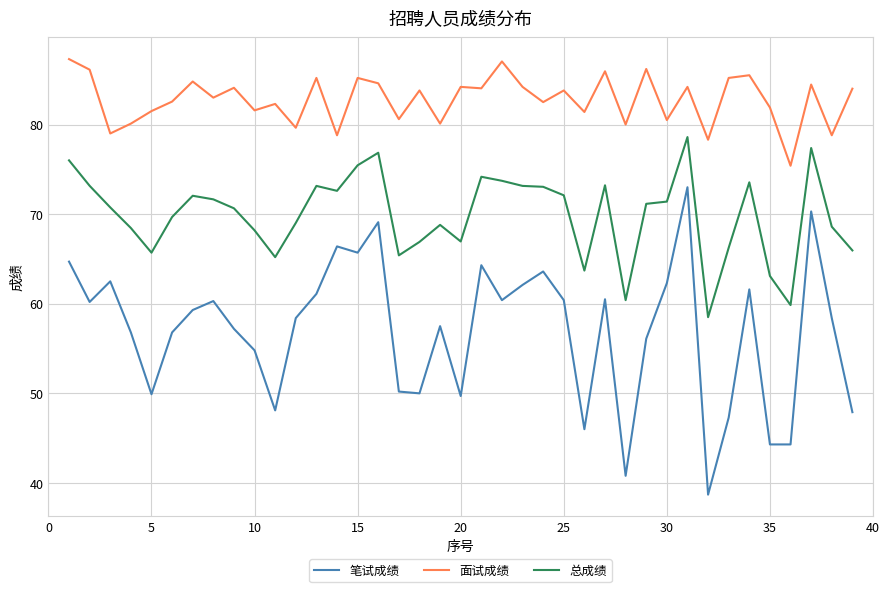

List the series in order of their overall mean, highest first.

面试成绩, 总成绩, 笔试成绩